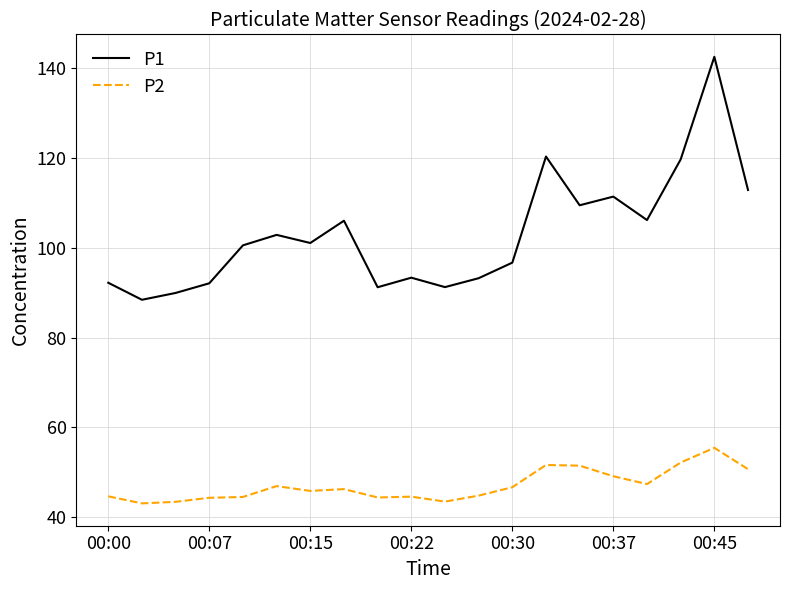

How many lines are shown in the chart?

2